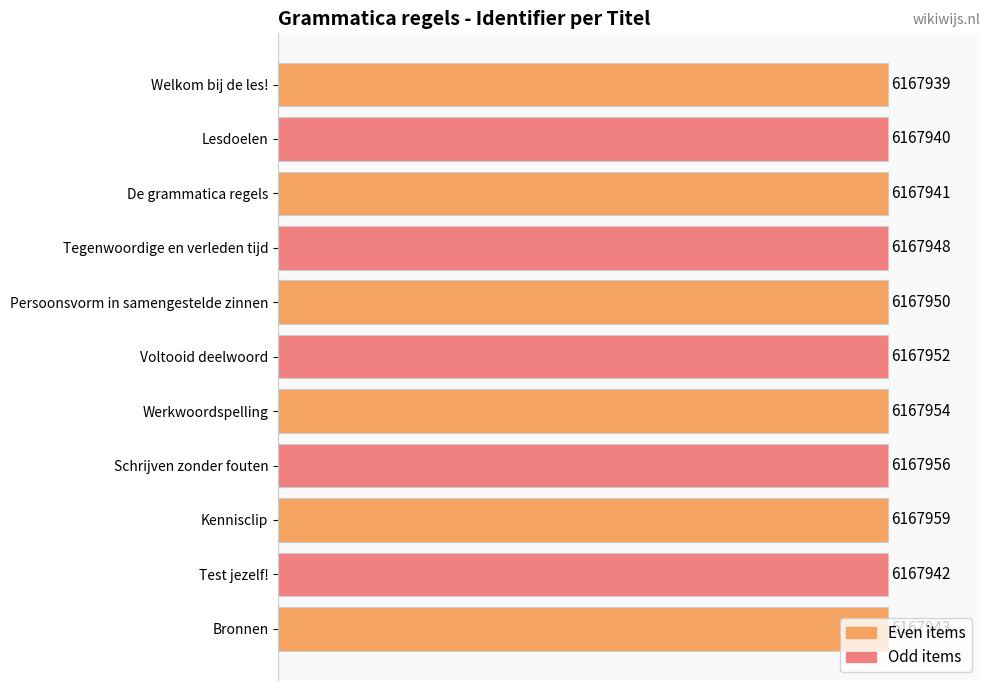

How many bars are there in total?

11